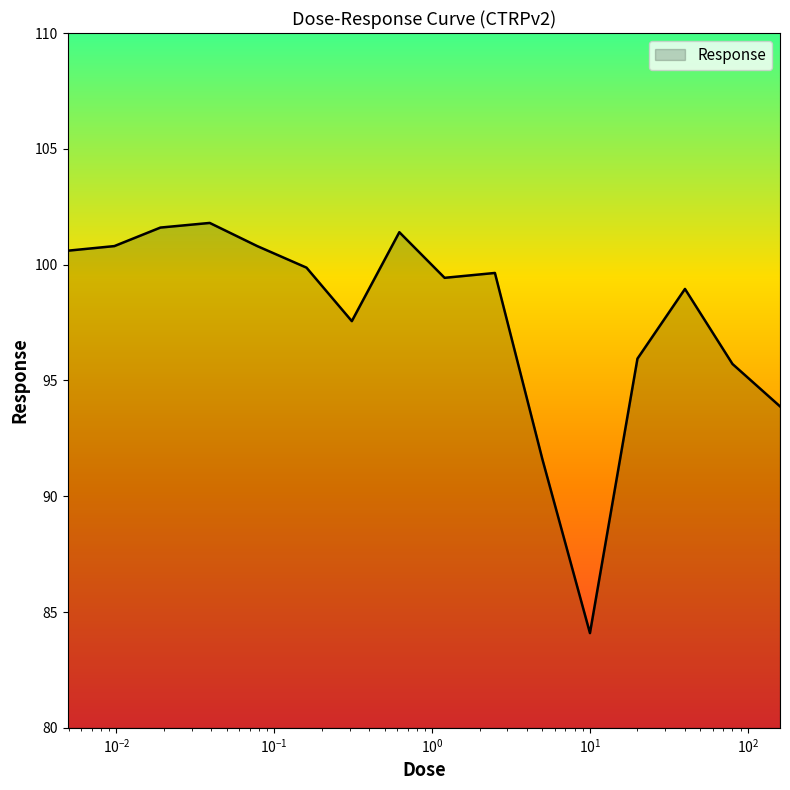

What is the difference between the maximum and minimum values?

17.7